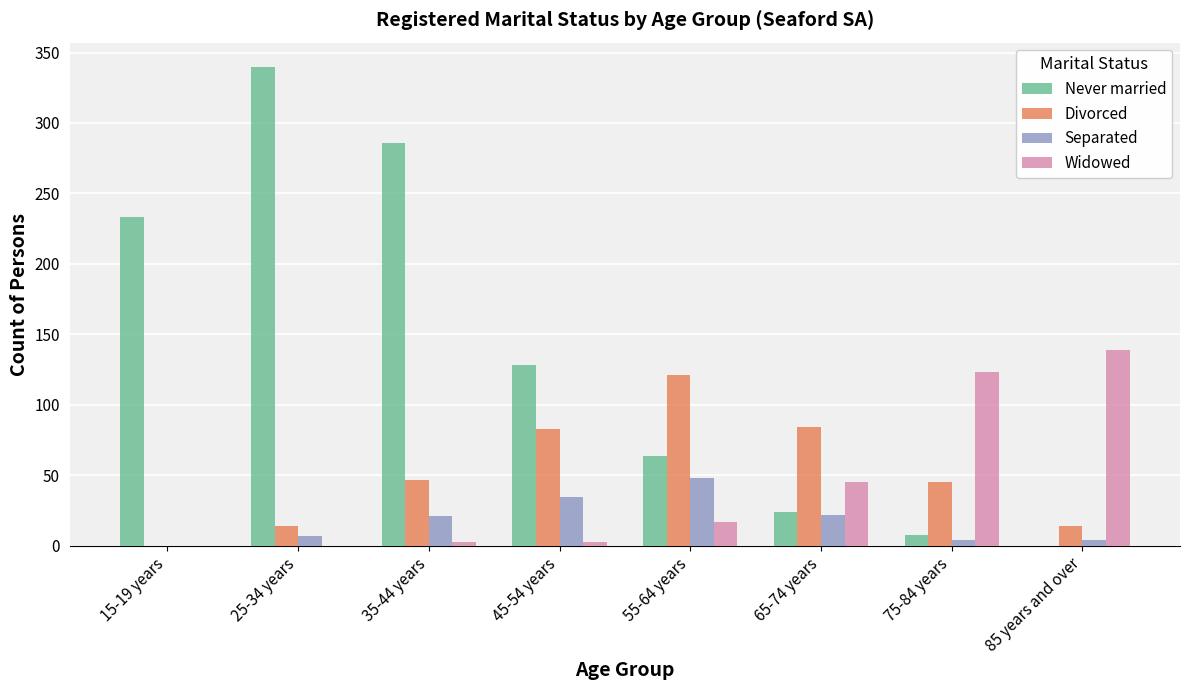

What is the spread (max minus min) of values at 75-84 years?

119